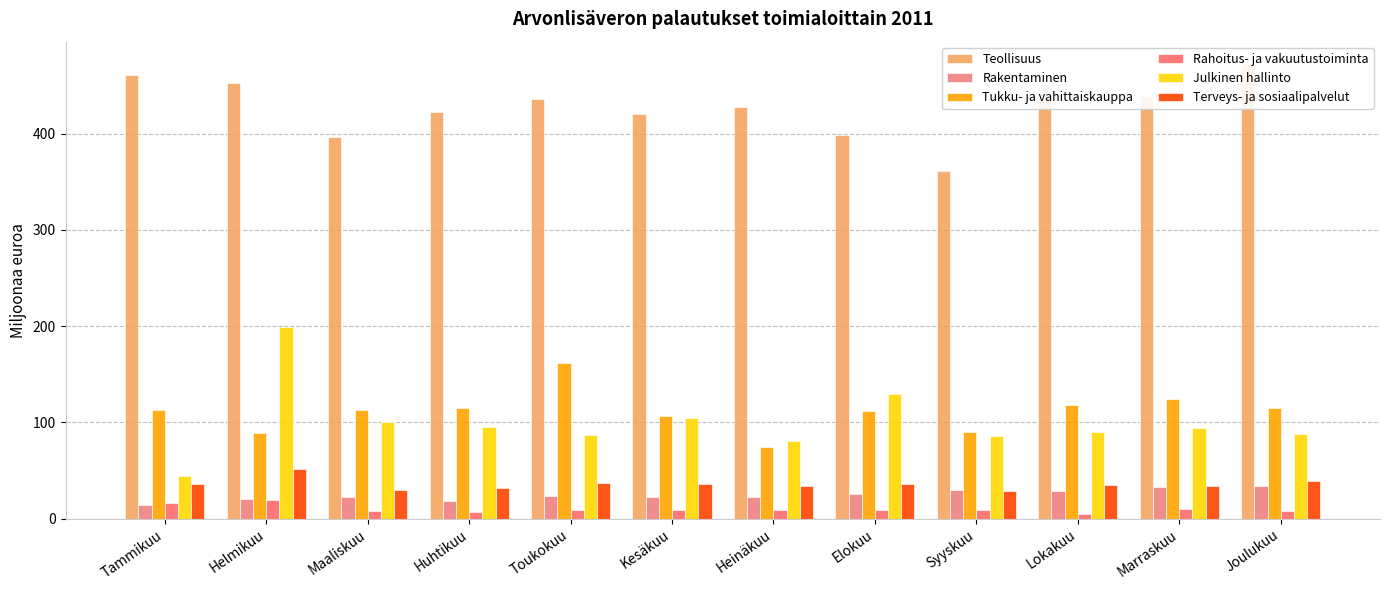

What is the greatest value displayed?

472.0